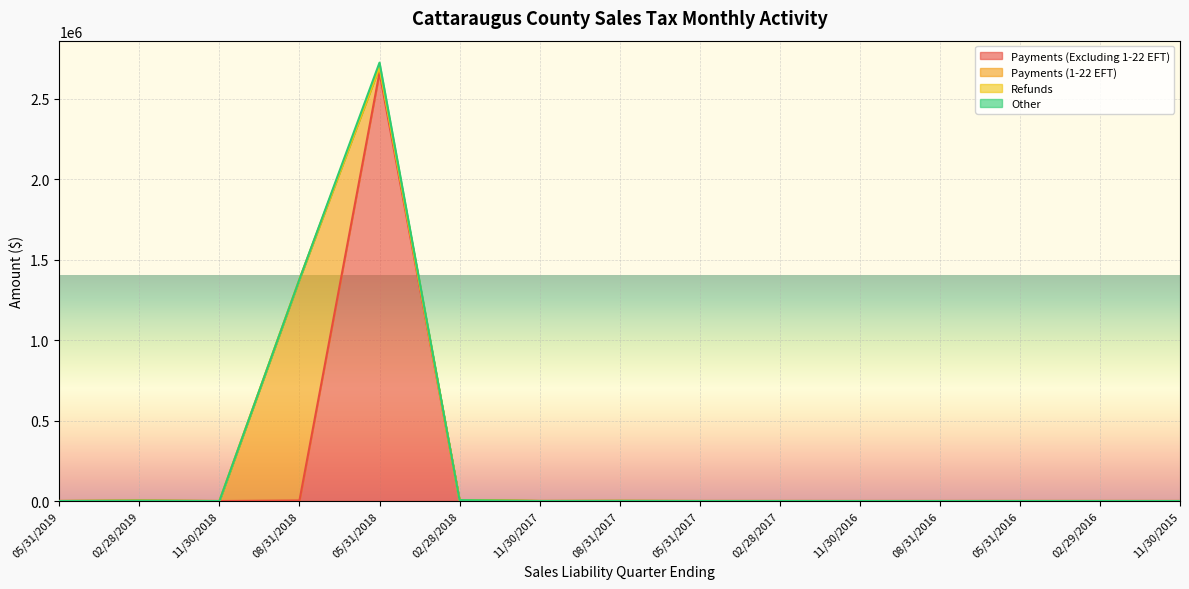

What is the average value of the Refunds series?

-997.4